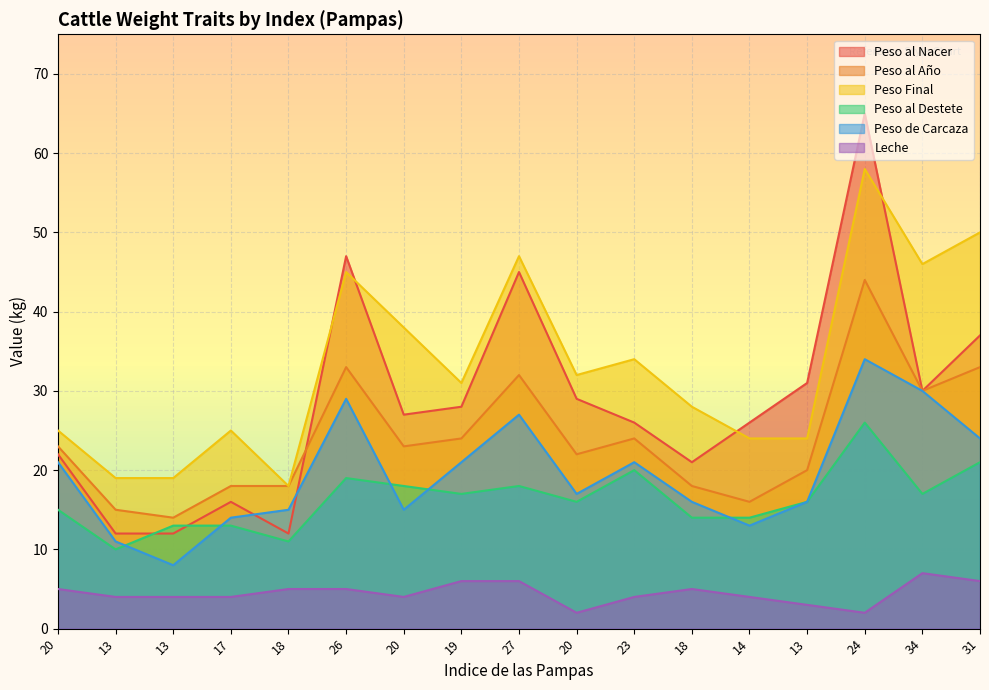

What are all the series names shown in the legend?

Peso al Nacer, Peso al Año, Peso Final, Peso al Destete, Peso de Carcaza, Leche